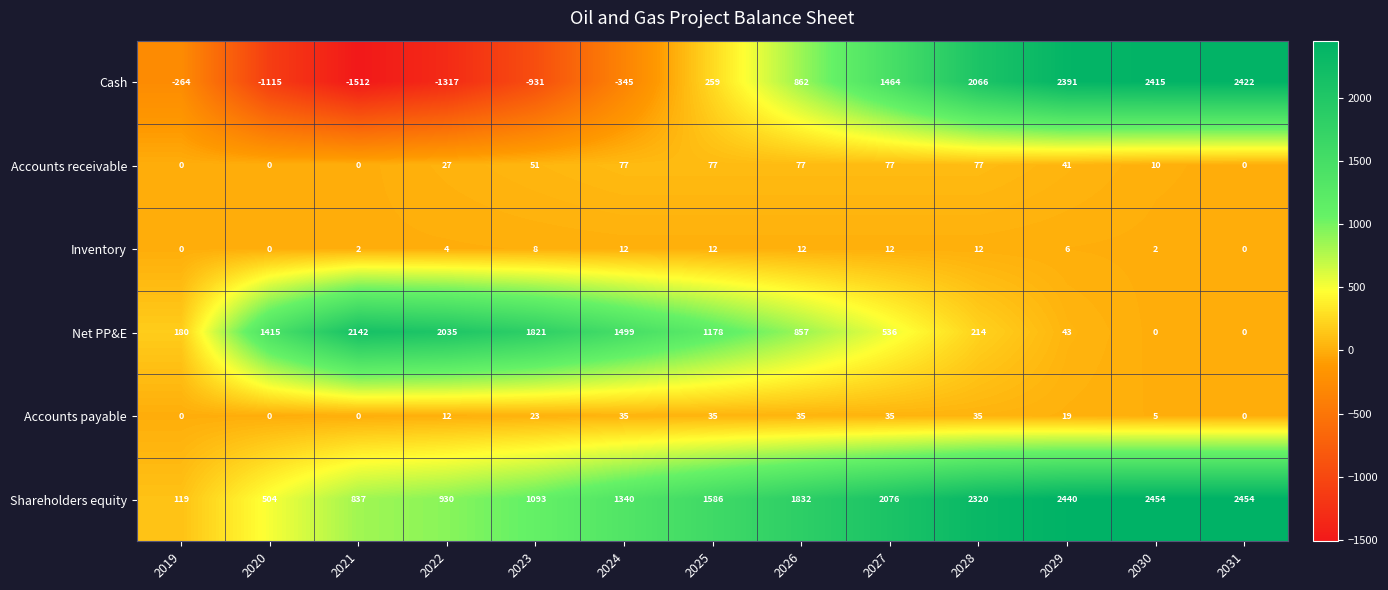

Is it true that Cash equals 80 at 2025?

False